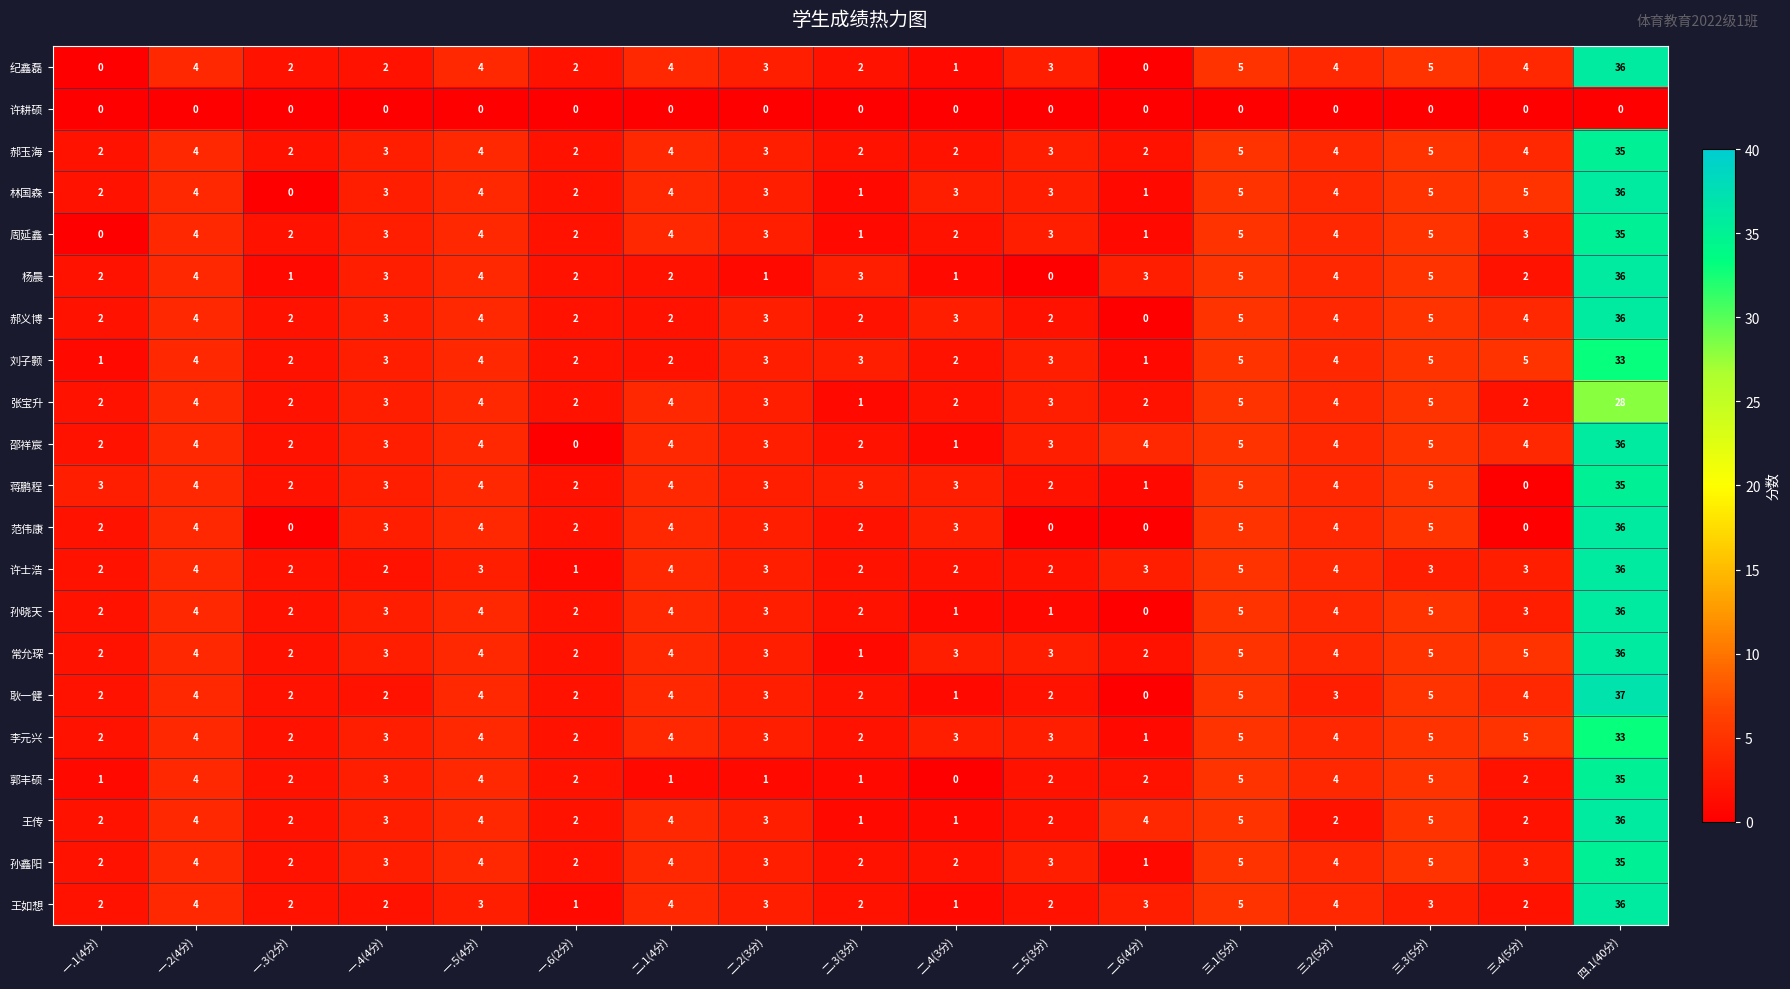

Which series has the largest total across all categories?

常允琛